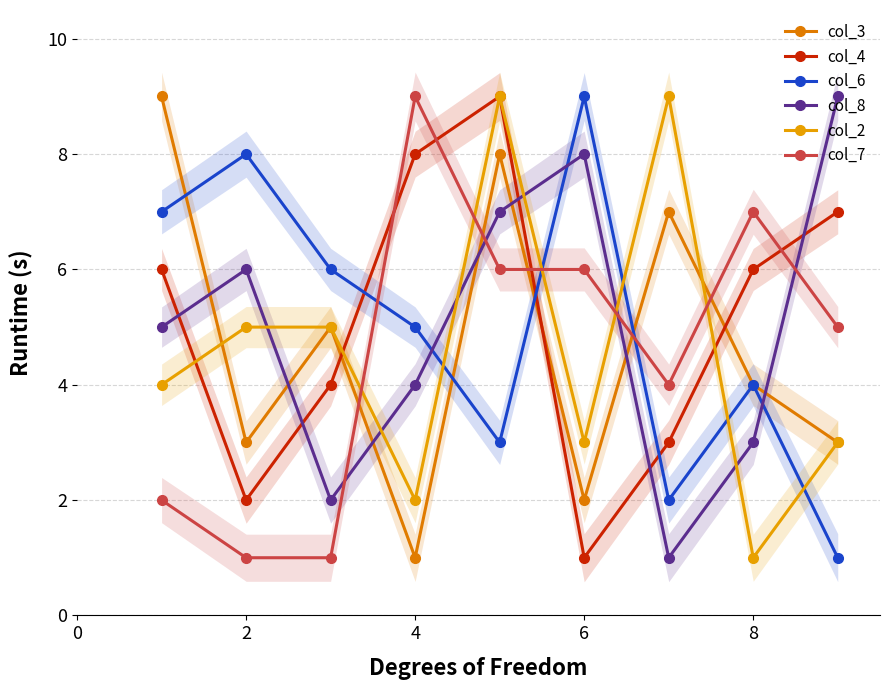

How many interior local valleys does the col_7 series have?

1